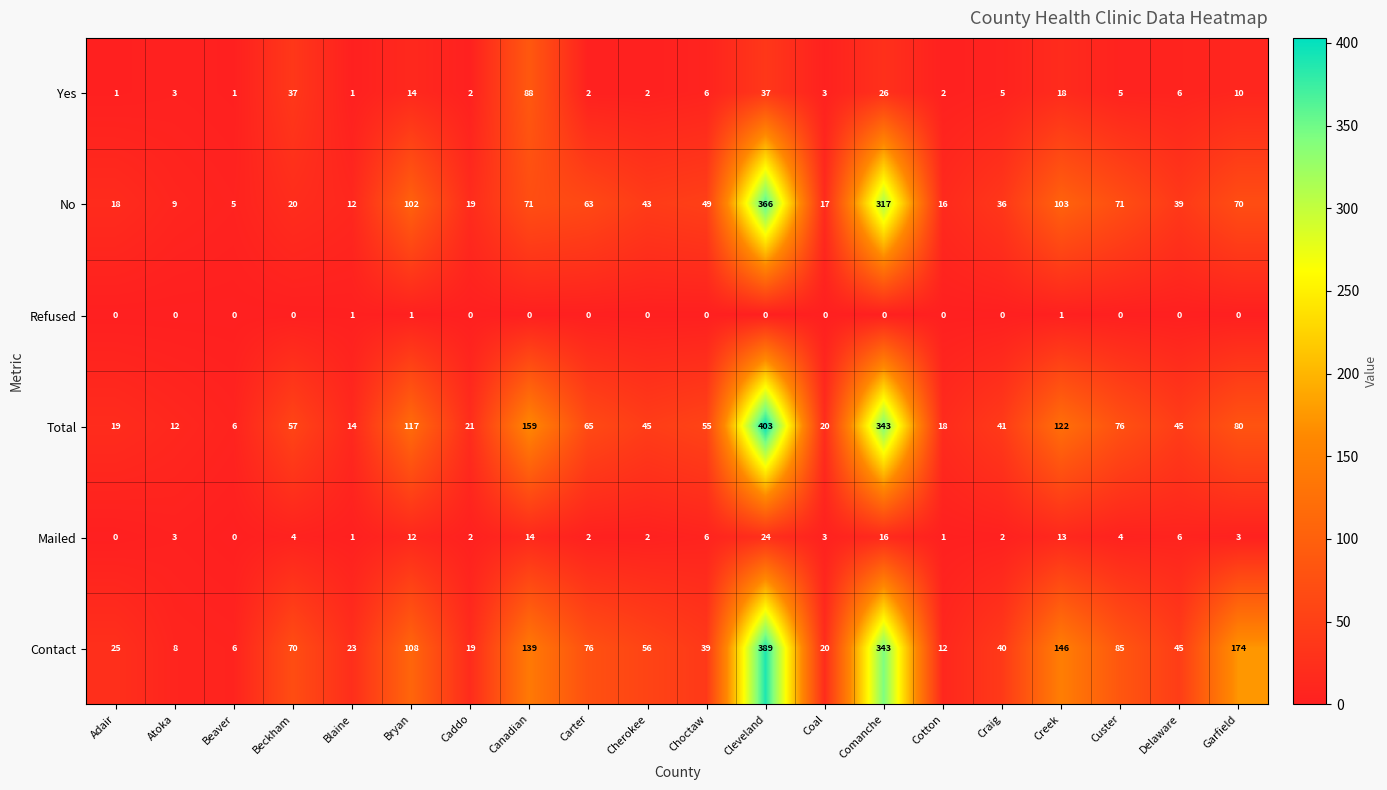

At Beckham, list the series in order from largest to smallest.

Contact, Total, Yes, No, Mailed, Refused